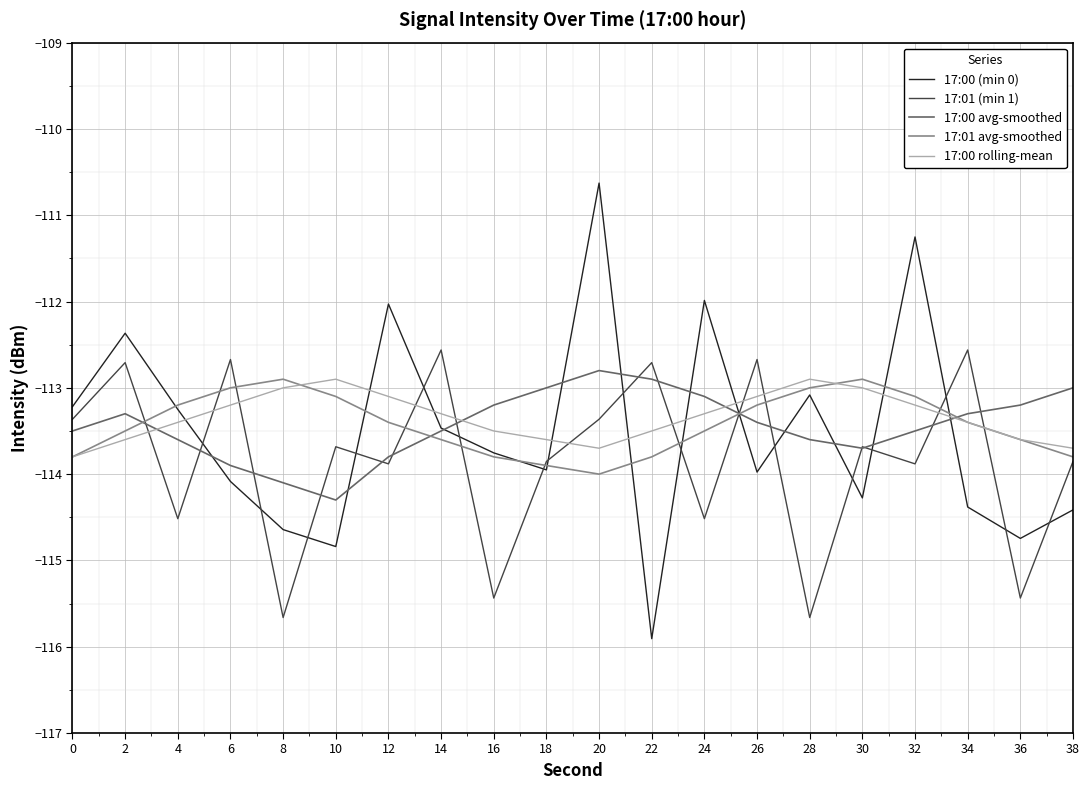

Does the chart have visible grid lines?

Yes